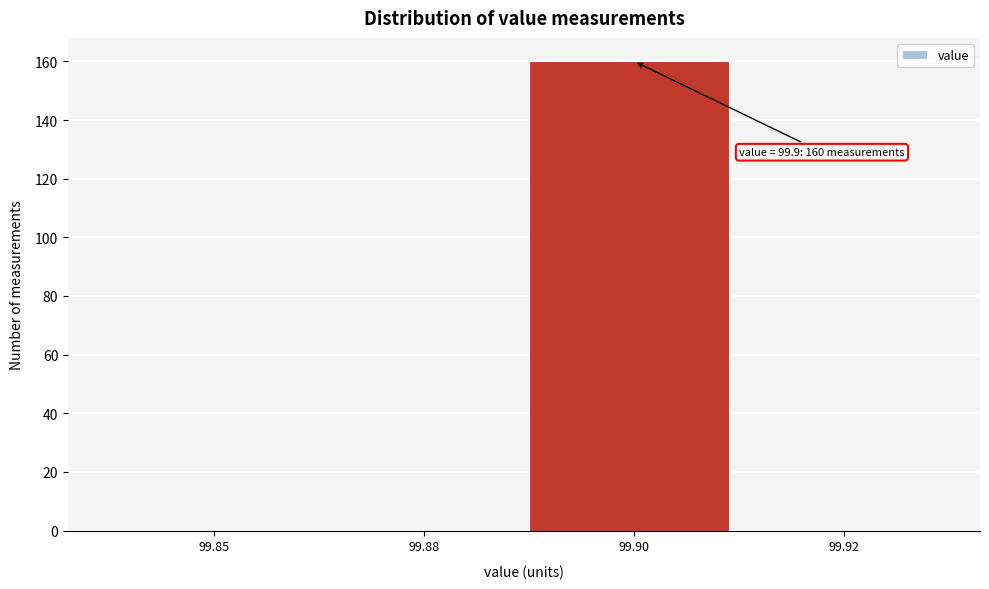

Reading left to right, transcribe all the data shown in this chart.

99.85=0	99.88=0	99.90=160	99.92=0